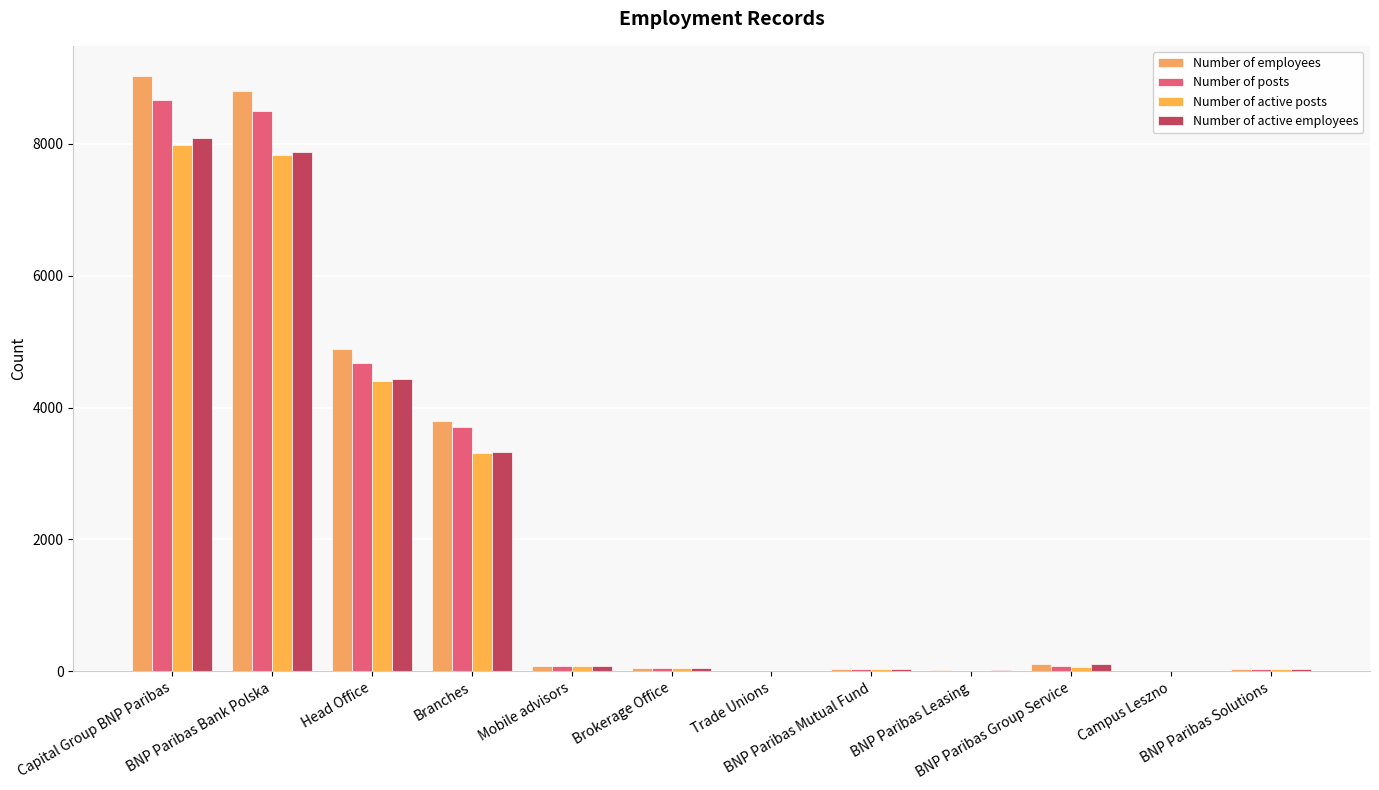

Reading right to left, transcribe all the data shown in this chart.

Number of employees: BNP Paribas Solutions=40	Campus Leszno=8	BNP Paribas Group Service=117	BNP Paribas Leasing=24	BNP Paribas Mutual Fund=37	Trade Unions=5	Brokerage Office=47	Mobile advisors=80	Branches=3793	Head Office=4884	BNP Paribas Bank Polska=8809	Capital Group BNP Paribas=9035
Number of posts: BNP Paribas Solutions=36	Campus Leszno=8	BNP Paribas Group Service=76	BNP Paribas Leasing=7	BNP Paribas Mutual Fund=36	Trade Unions=5	Brokerage Office=46	Mobile advisors=80	Branches=3704	Head Office=4669	BNP Paribas Bank Polska=8504	Capital Group BNP Paribas=8667
Number of active posts: BNP Paribas Solutions=32	Campus Leszno=7	BNP Paribas Group Service=69	BNP Paribas Leasing=7	BNP Paribas Mutual Fund=35	Trade Unions=5	Brokerage Office=45	Mobile advisors=77	Branches=3309	Head Office=4397	BNP Paribas Bank Polska=7833	Capital Group BNP Paribas=7983
Number of active employees: BNP Paribas Solutions=36	Campus Leszno=7	BNP Paribas Group Service=105	BNP Paribas Leasing=24	BNP Paribas Mutual Fund=36	Trade Unions=5	Brokerage Office=45	Mobile advisors=77	Branches=3324	Head Office=4429	BNP Paribas Bank Polska=7880	Capital Group BNP Paribas=8088